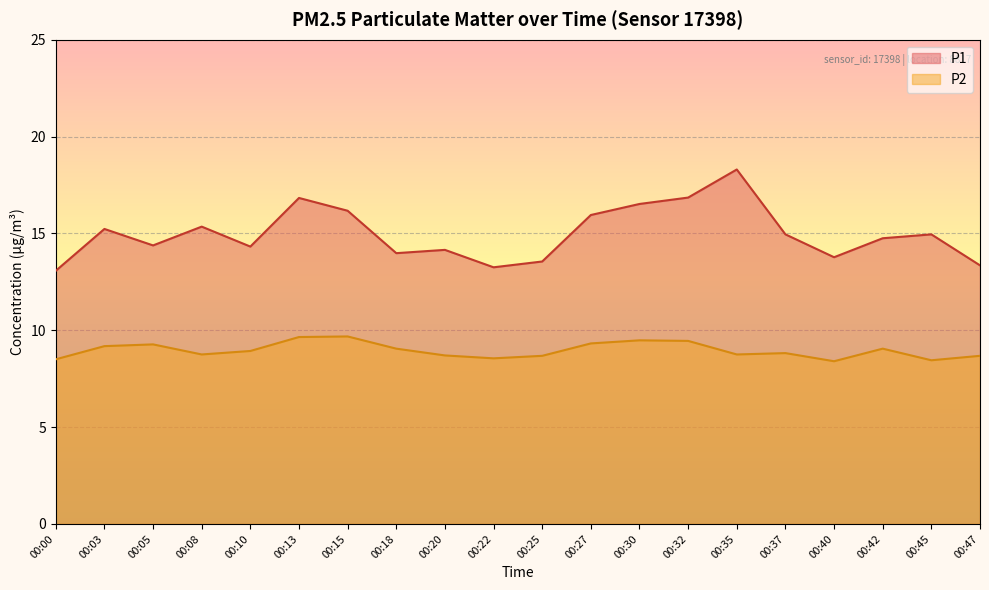

Rank the series by their average value, from lowest to highest.

P2, P1